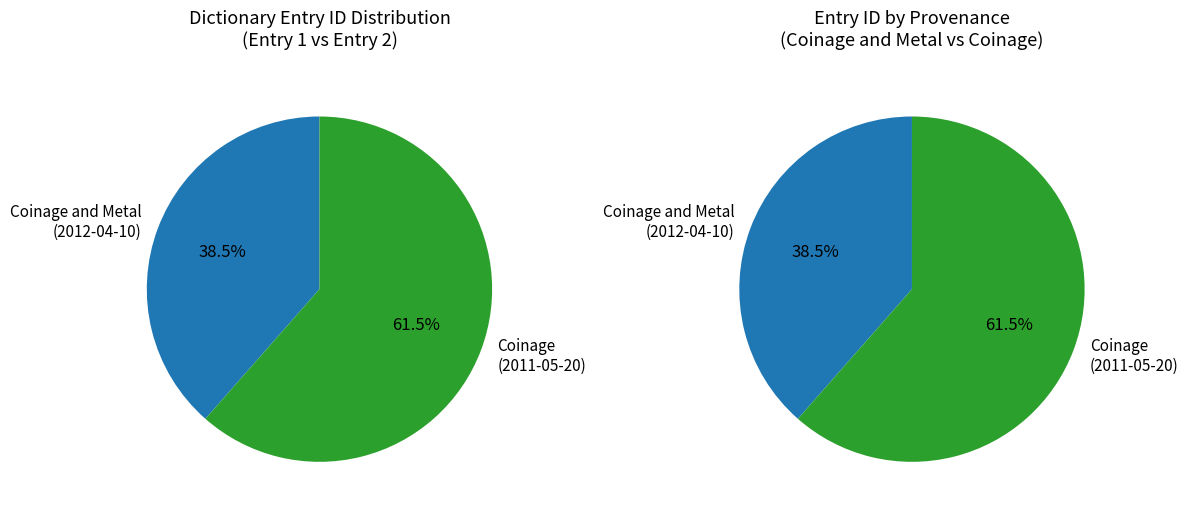

What is the change in value from Coinage and Metal (2012-04-10) to Coinage (2011-05-20)?

+5132